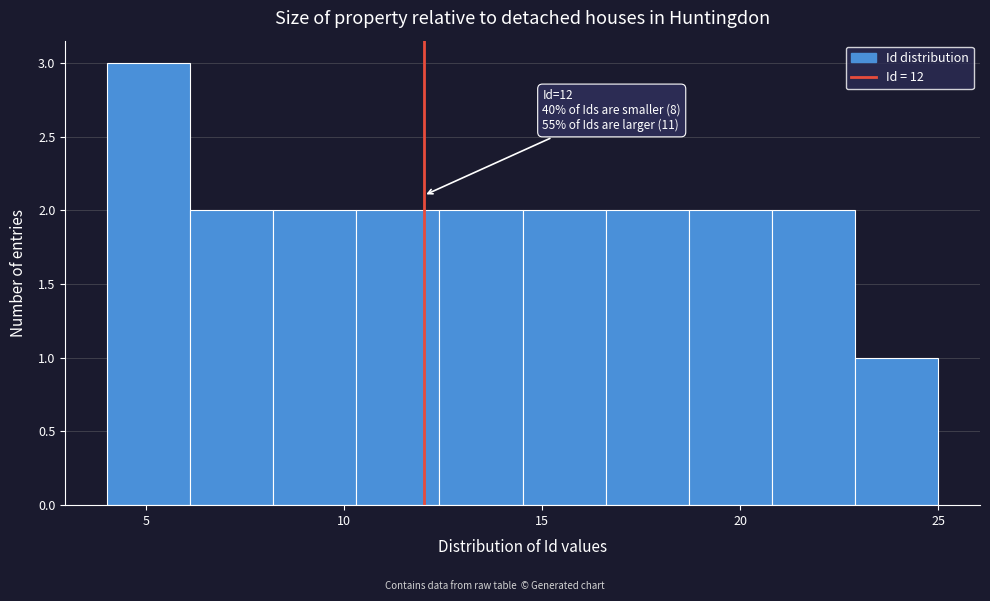

Over which range of the x-axis is the bar tallest?

4.0 to 6.1